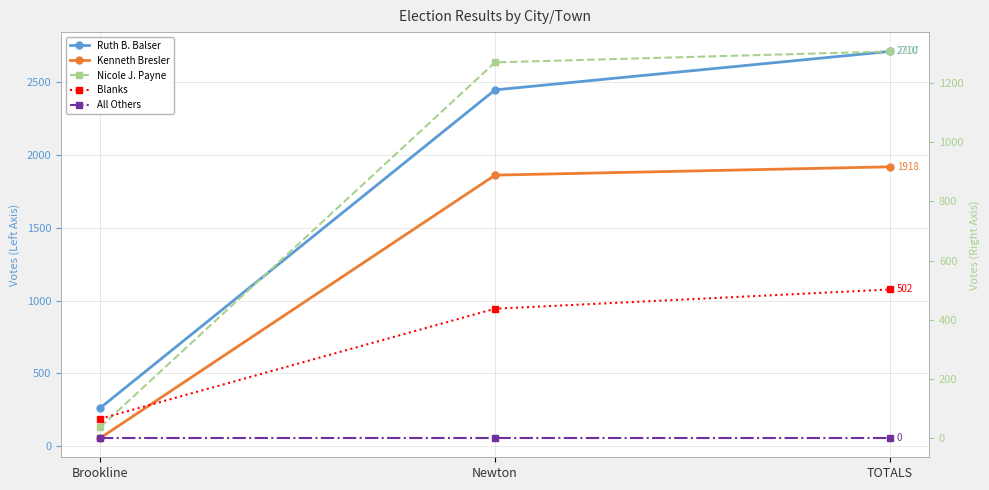

Rank the series by their average value, from highest to lowest.

Ruth B. Balser, Kenneth Bresler, Nicole J. Payne, Blanks, All Others